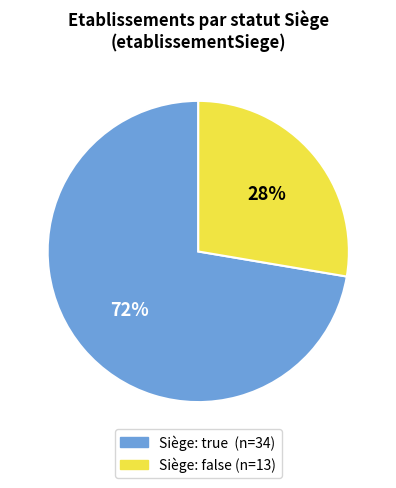

Is there any slice that represents more than half of the pie?

Yes